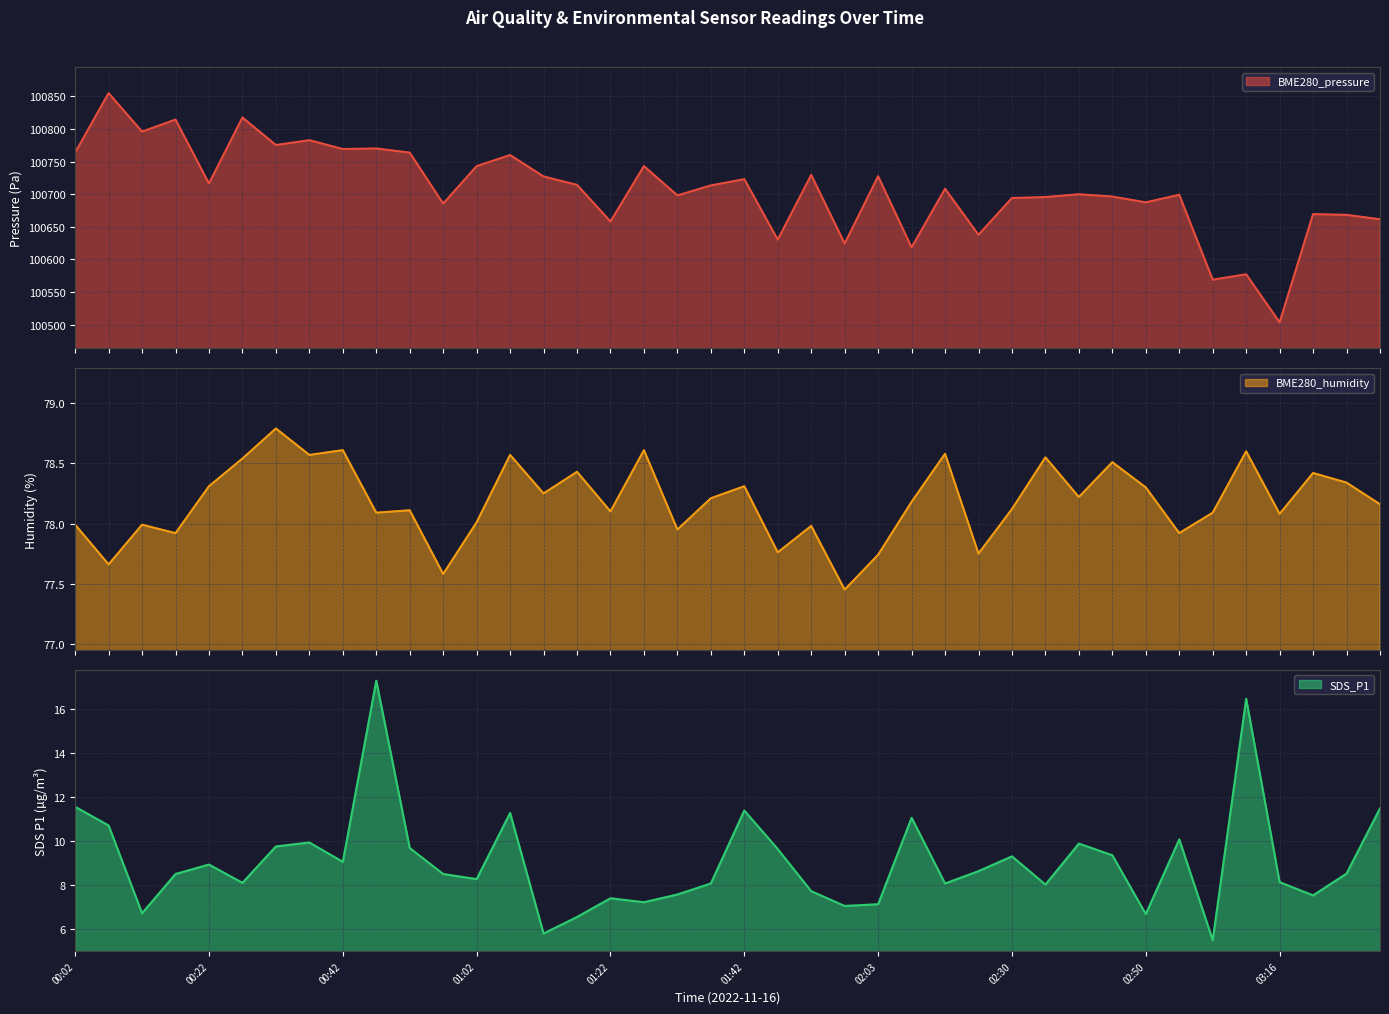

What is the difference between the highest and lowest values at 01:37?

100705.4